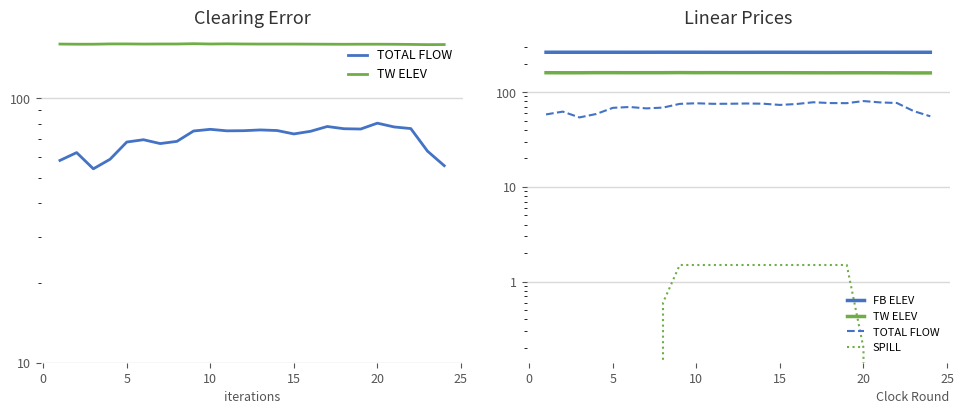

What is the sum of all TW ELEV values?

3845.1